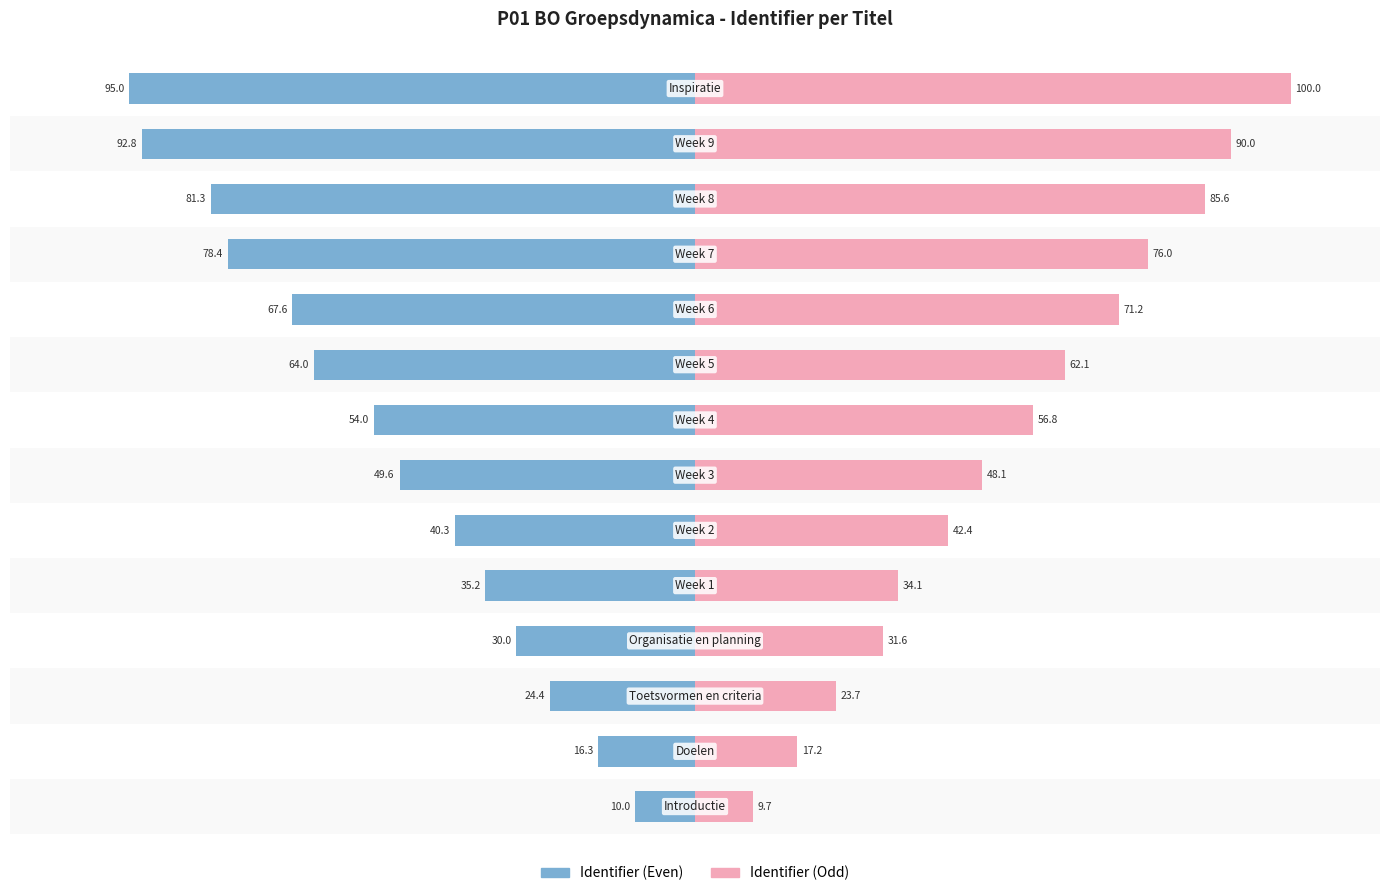

What is the value of the Identifier (Left) bar at the 11th from the left?

-78.4